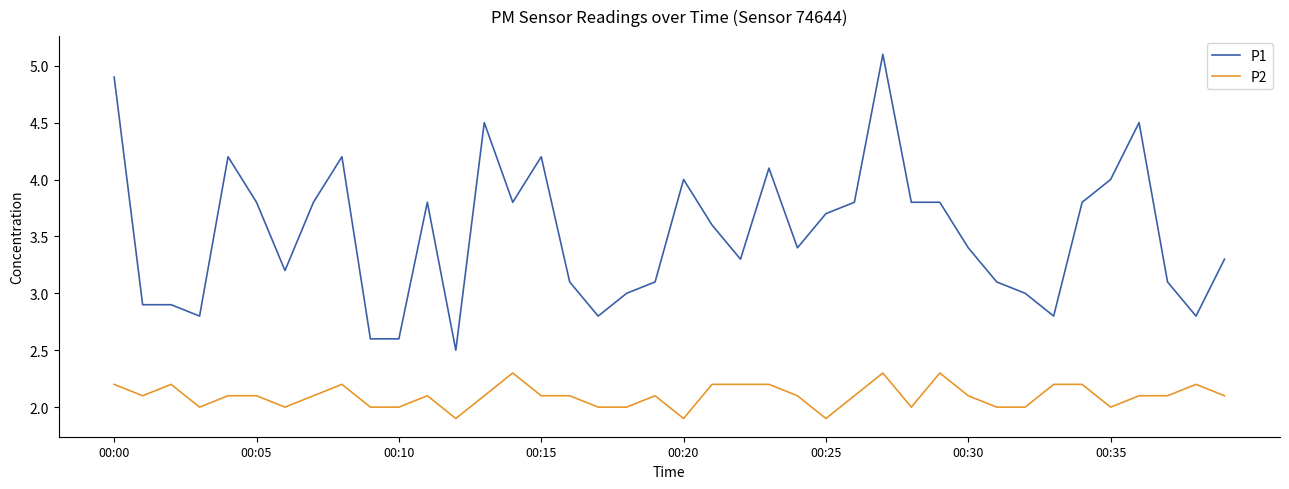

True or false: P2 has more than 2 interior local peaks.

True